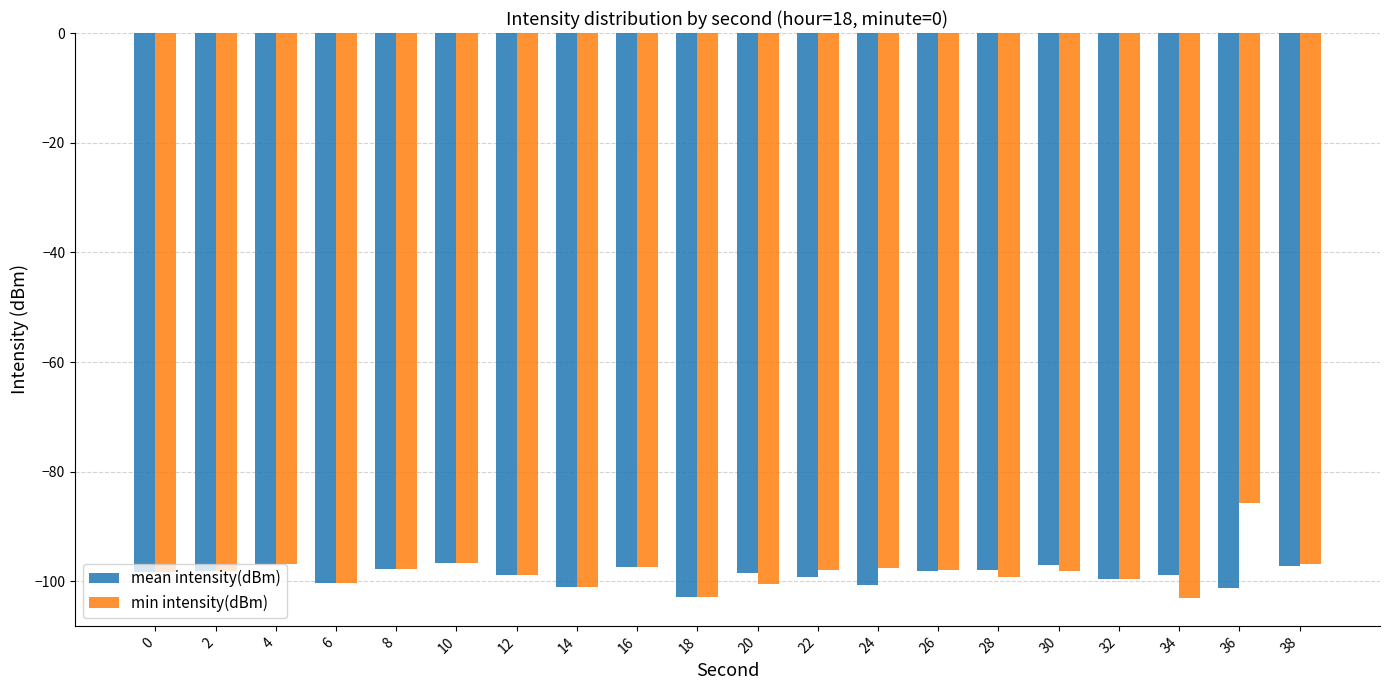

The value of min intensity(dBm) at 26 is -27.6. True or false?

False